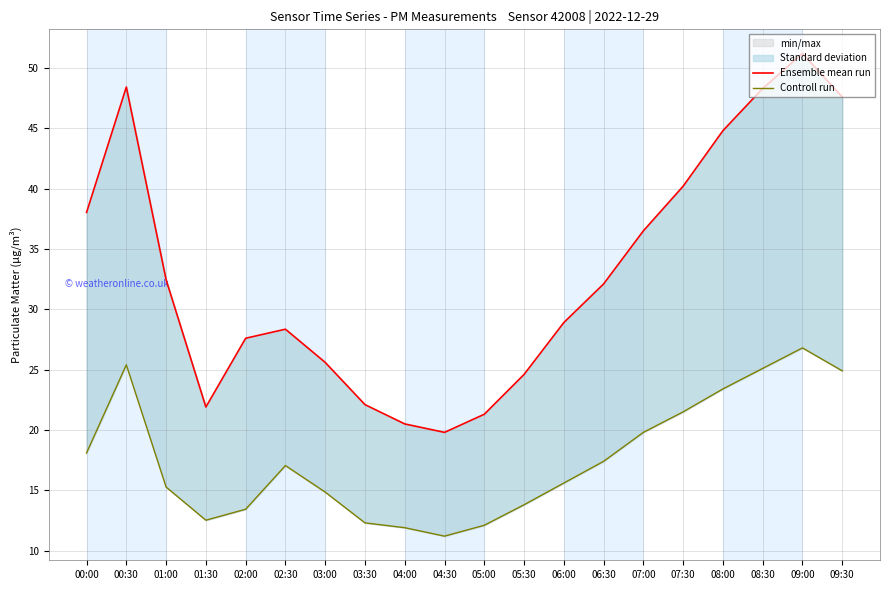

Rank the series by their maximum value, from highest to lowest.

Ensemble mean run, Controll run